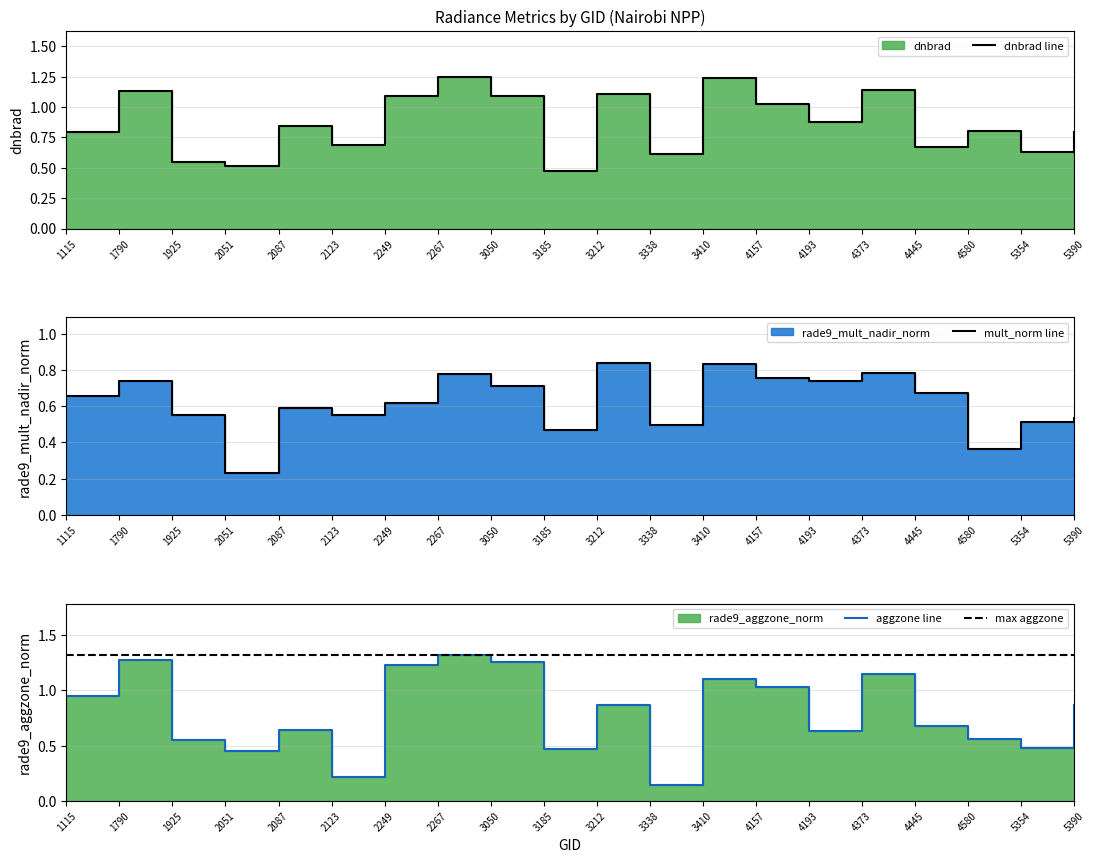

Where do rade9_aggzone_norm and dnbrad first cross each other?

1790 and 1925